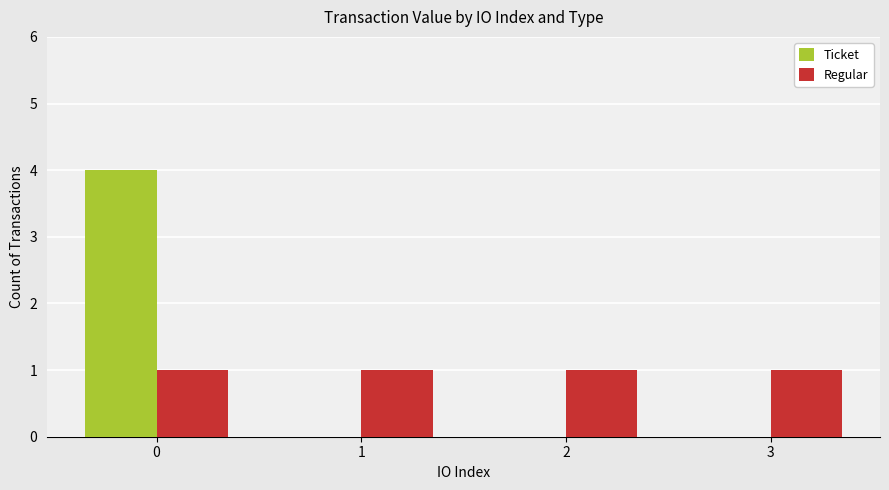

How many Ticket values are between 0 and 4?

4